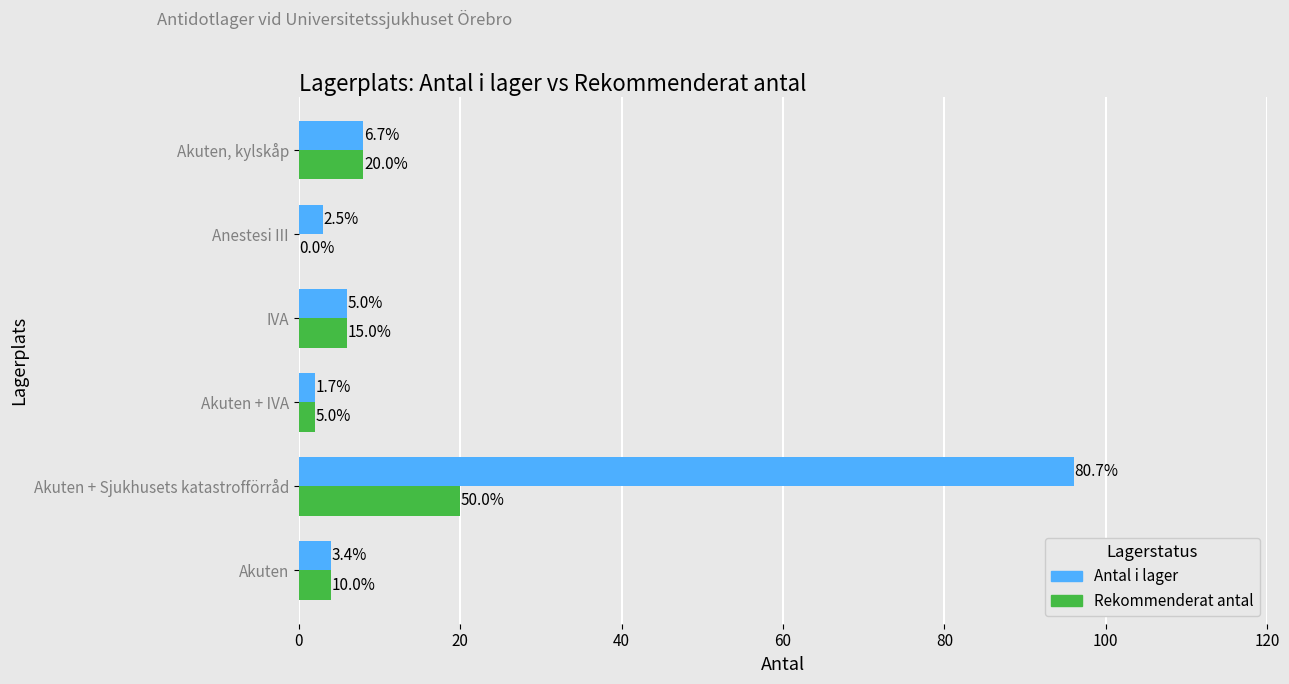

What are all the series names shown in the legend?

Antal i lager, Rekommenderat antal